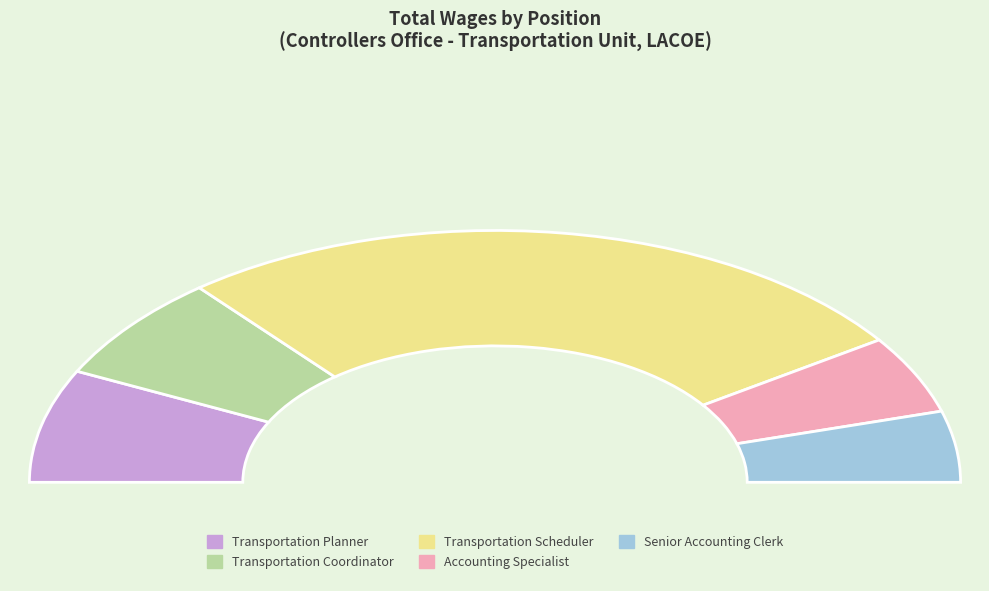

Count the number of slices in the pie.

5